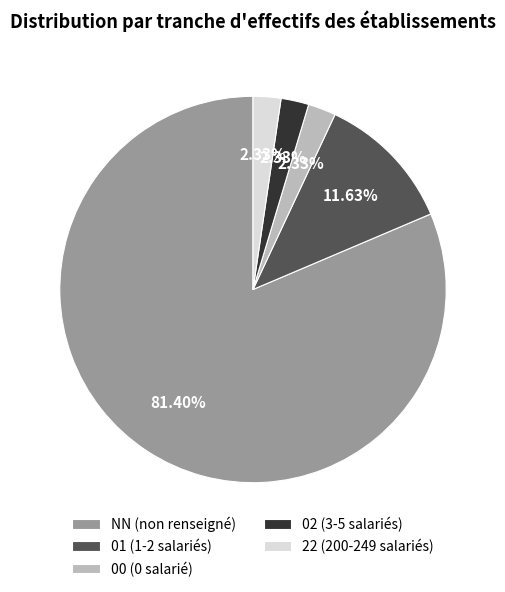

What percentage is the NN slice, to the nearest percent?

81%